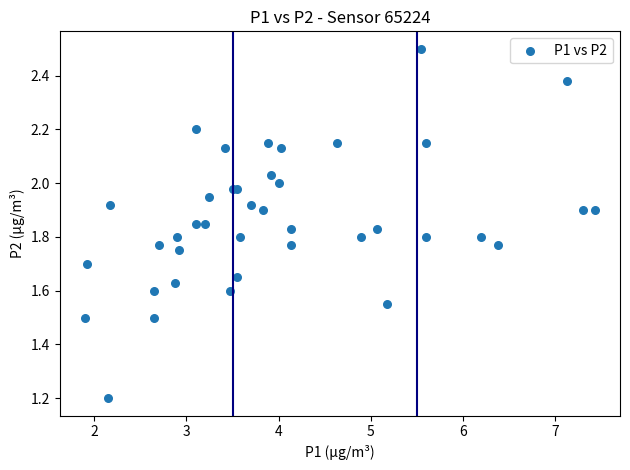

What Y value in the scatter plot is closest to 1?

1.2